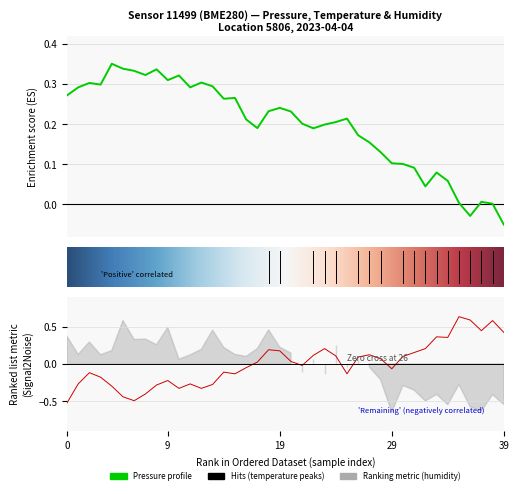

How many positive values does the temperature series have?

20